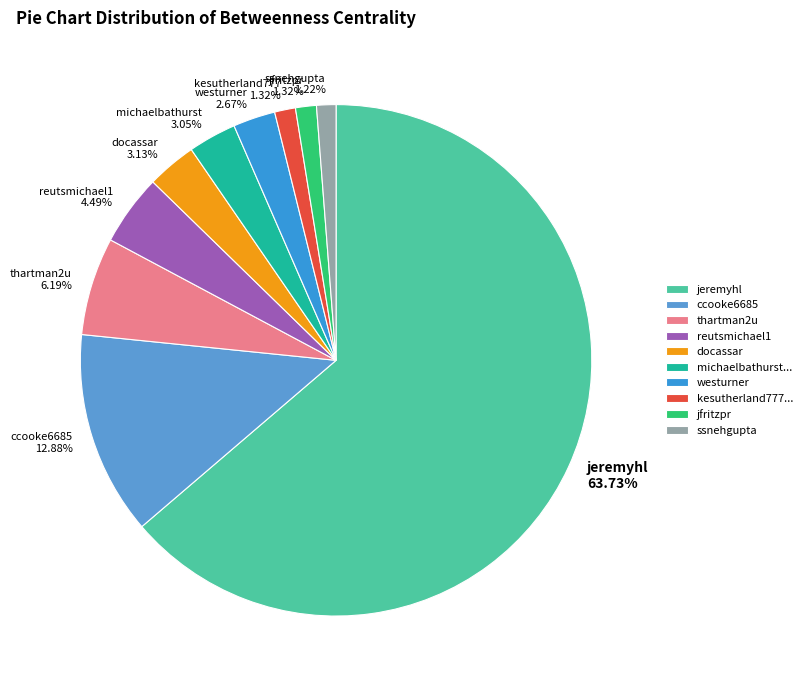

Does jeremyhl account for over 50% of the chart?

Yes